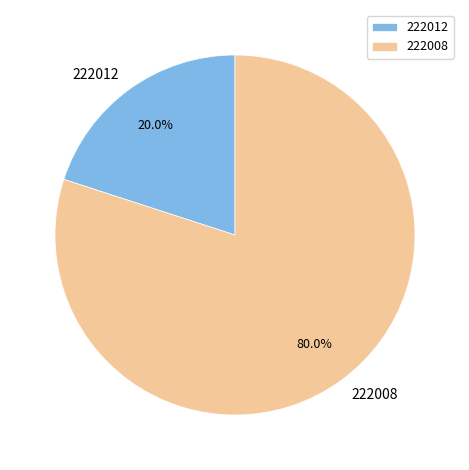

How many slices are in this pie chart?

2